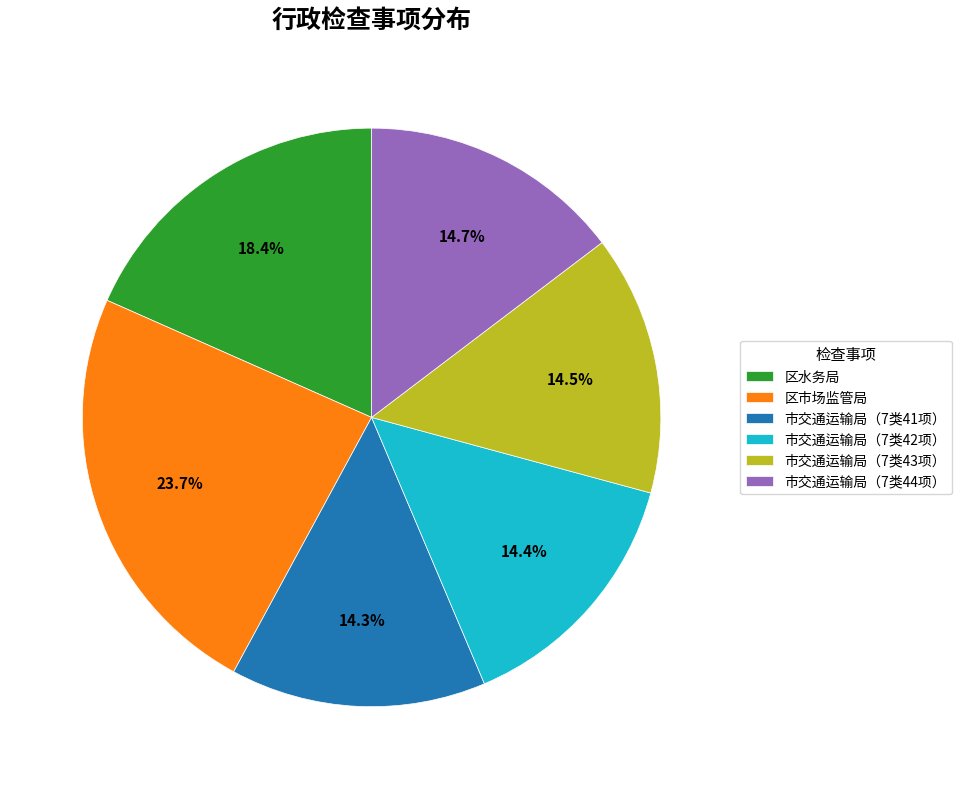

To the nearest percent, what is the difference between the largest and smallest slice percentages?

9%